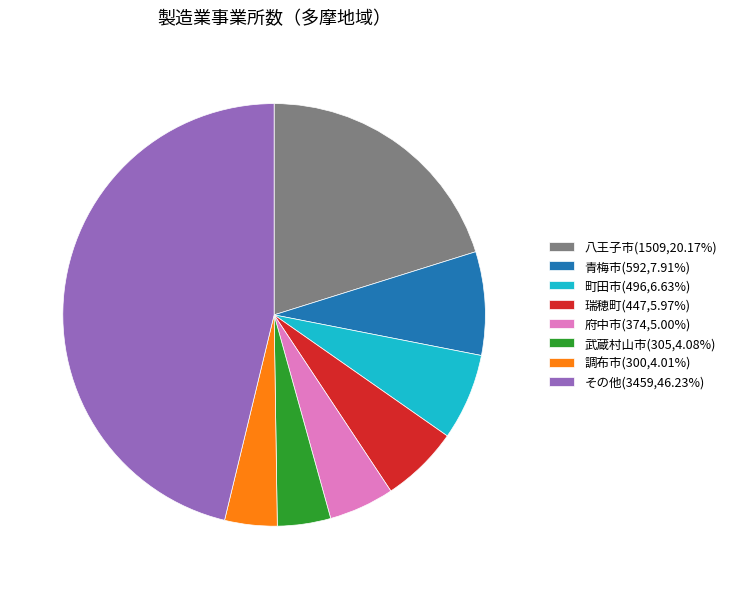

Does any single category account for the majority?

No